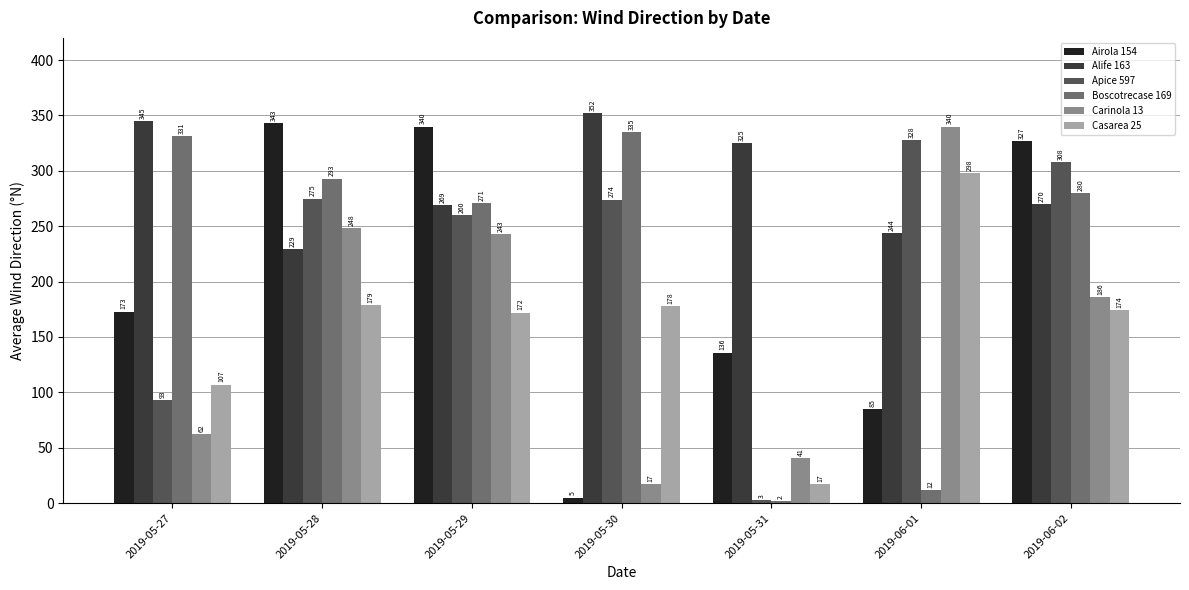

How many distinct data groups are displayed?

6